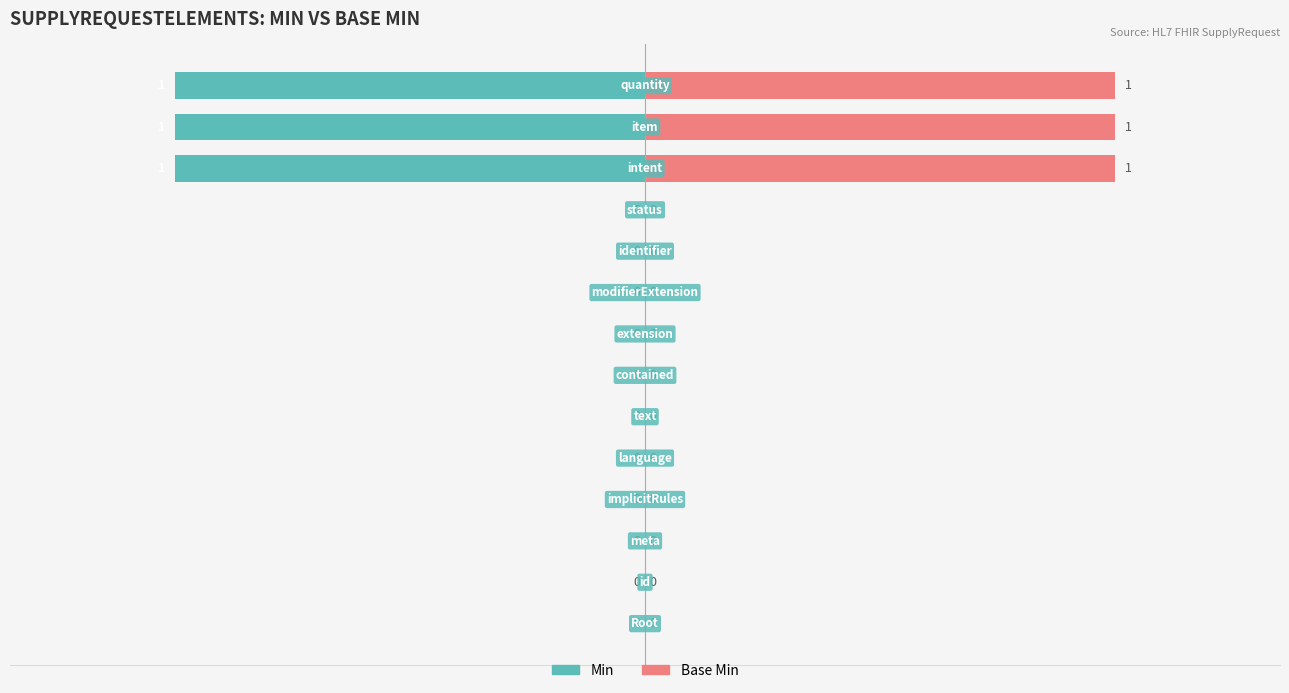

Is it true that Base Min equals 0 at 2?

True